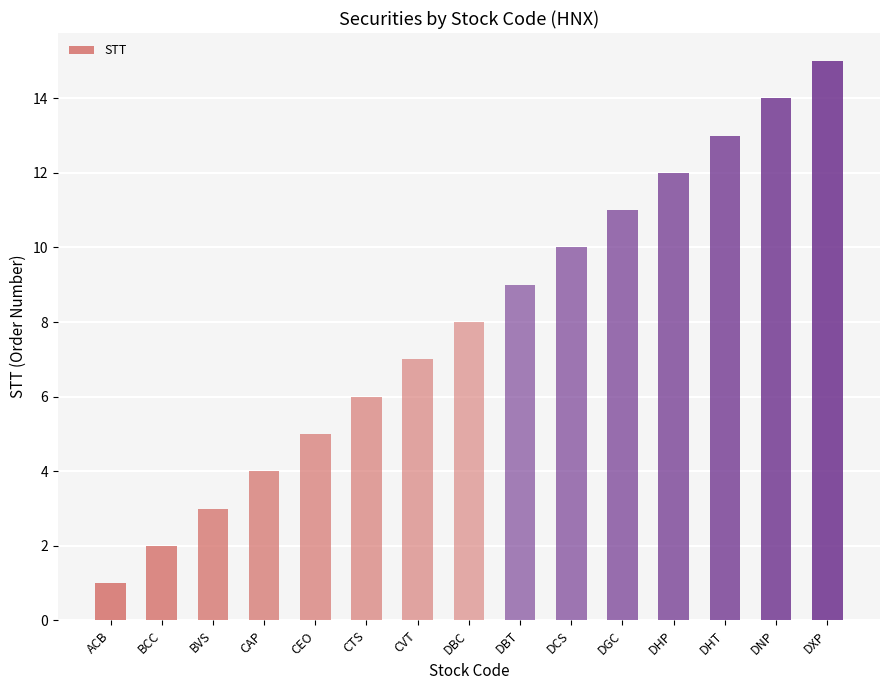

List the labels in order of value, smallest first.

ACB, BCC, BVS, CAP, CEO, CTS, CVT, DBC, DBT, DCS, DGC, DHP, DHT, DNP, DXP